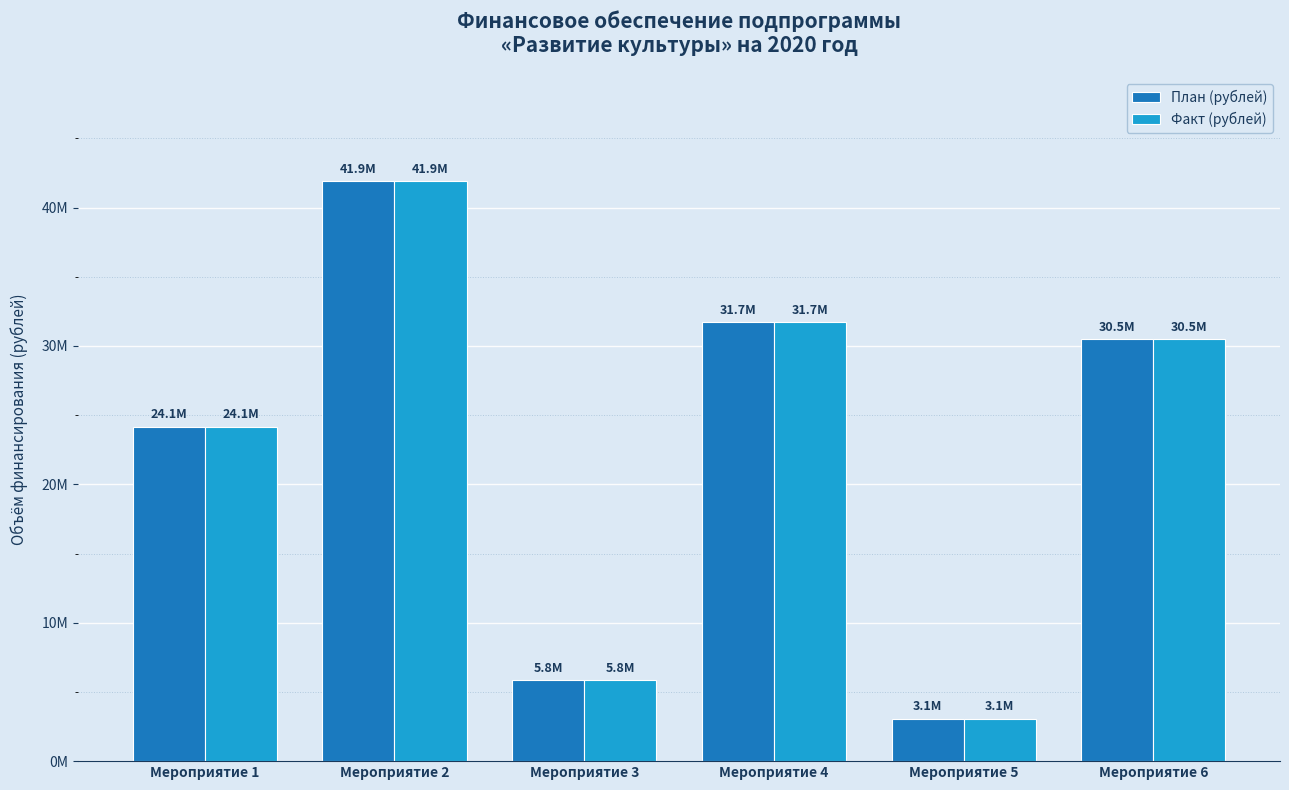

Is the value of План (рублей) at Мероприятие 3 greater than the value of Факт (рублей) at Мероприятие 1?

No